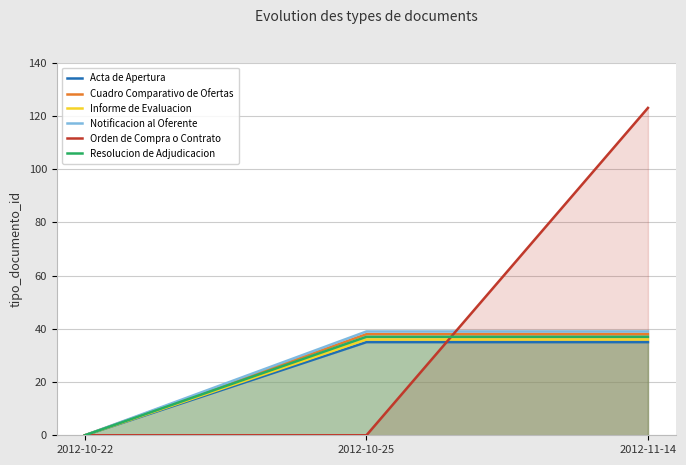

True or false: Informe de Evaluacion has a value of 62 at 2012-11-14.

False